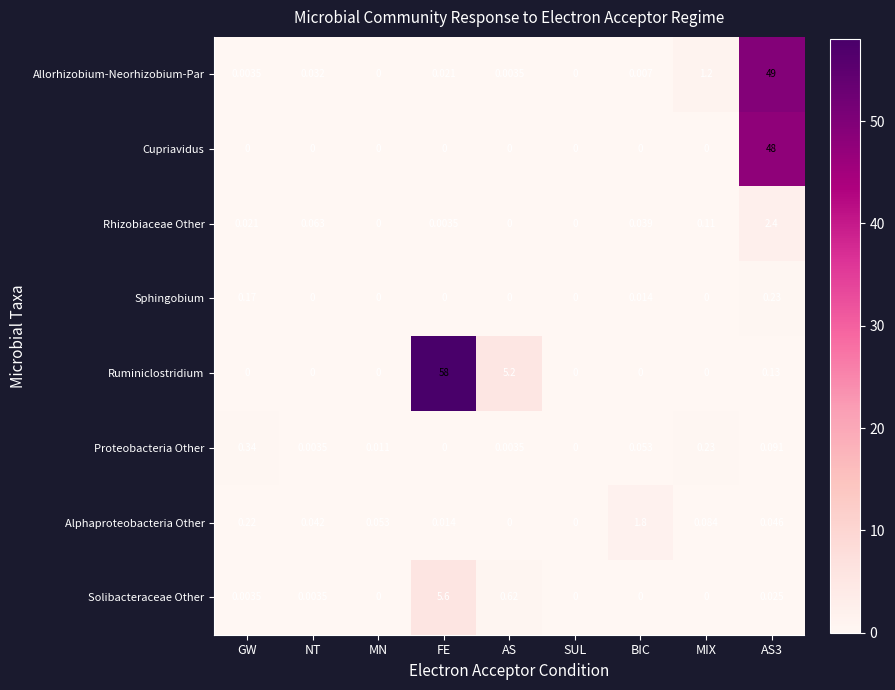

Which category has the highest value across all series?

FE